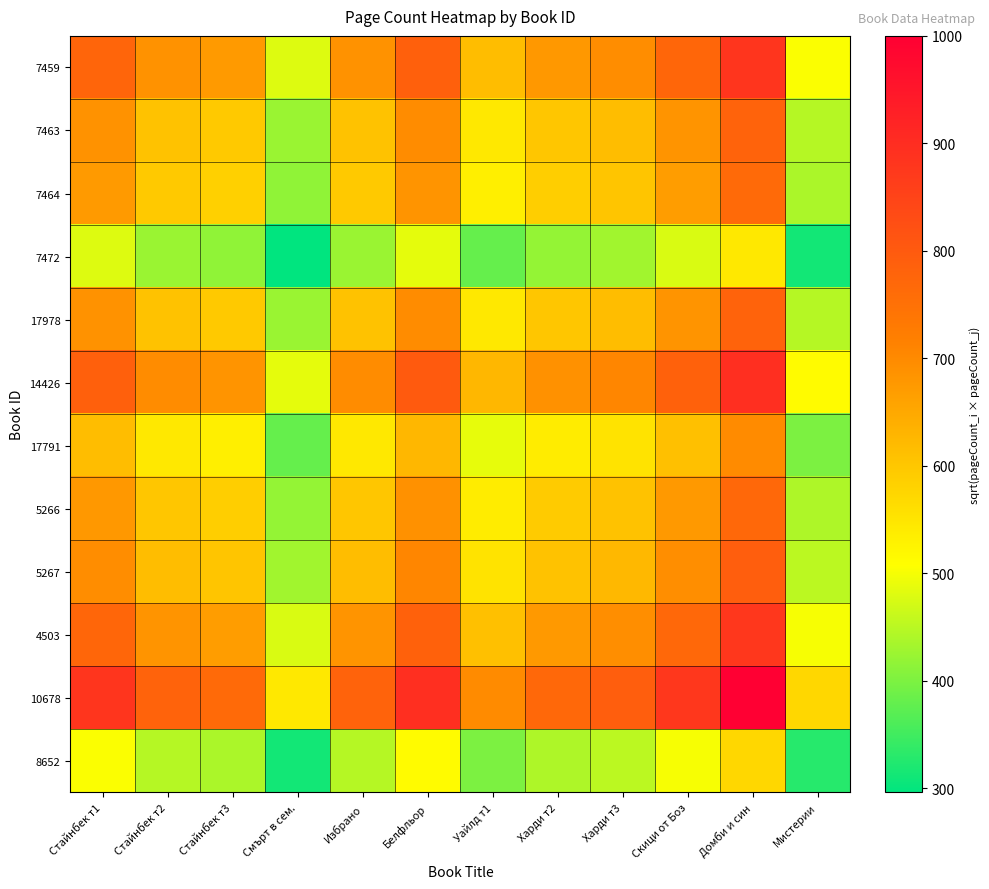

List the series in order of their peak value, lowest first.

7472, 8652, 17791, 7464, 5266, 7463, 17978, 5267, 4503, 7459, 14426, 10678